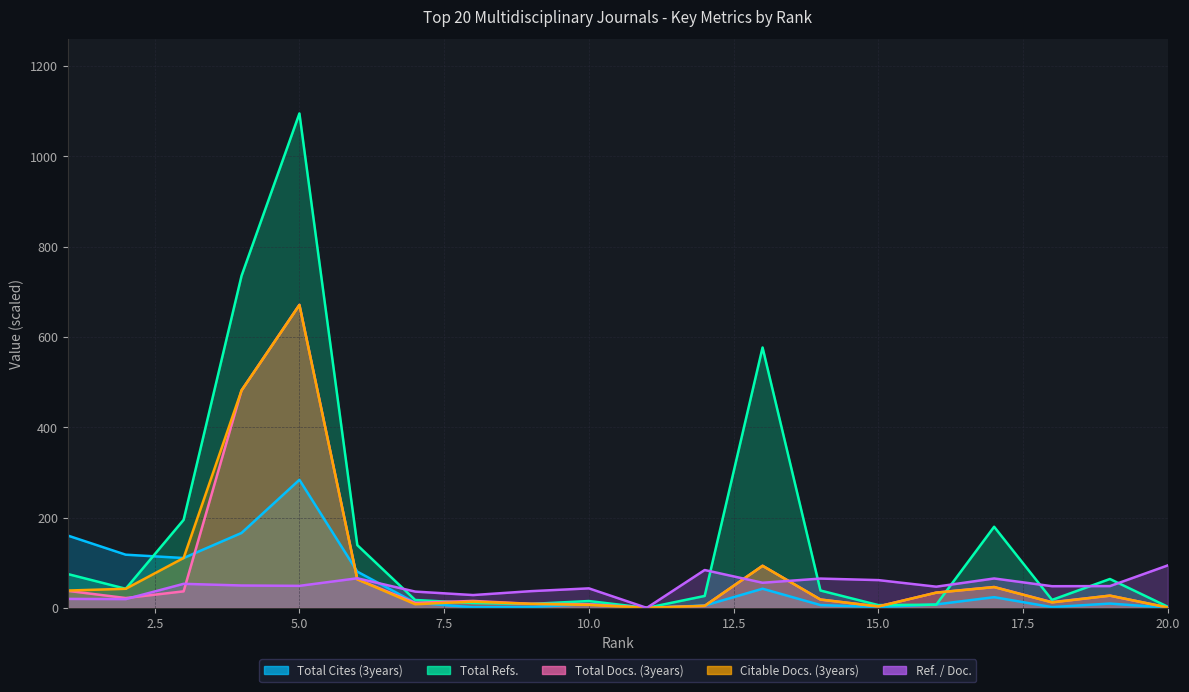

Between 8 and 13, which series saw the biggest shift?

Total Refs.